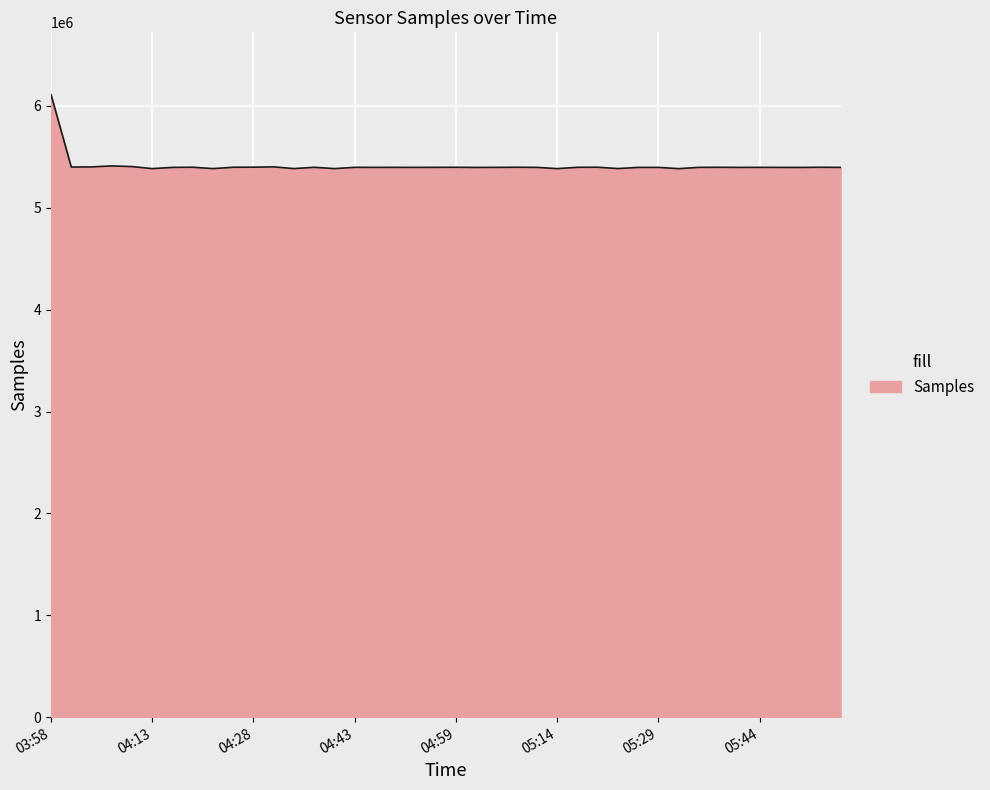

What is the difference between the maximum and minimum values?

726974